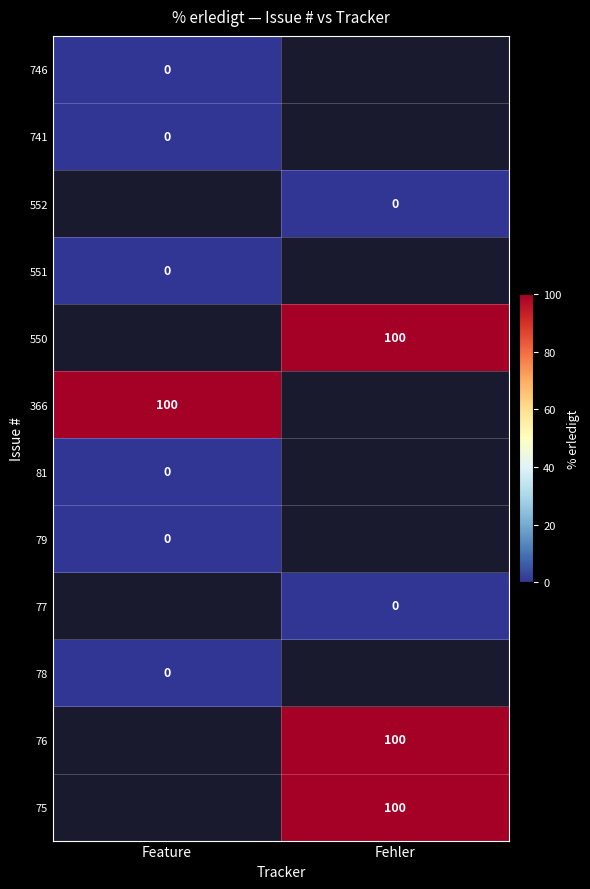

Is the value of 550 at Fehler greater than the value of 81 at Feature?

Yes